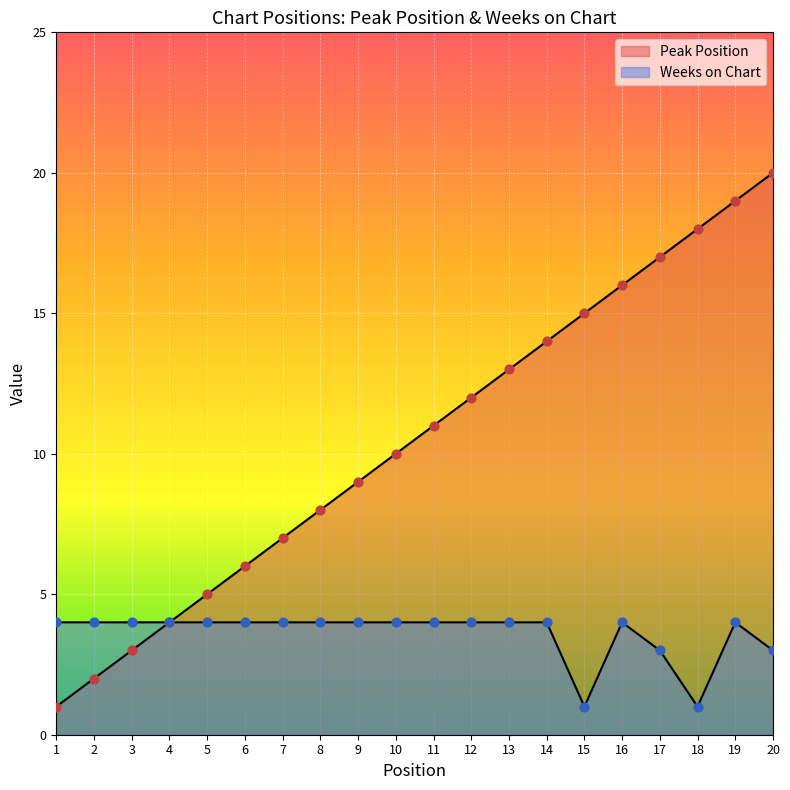

At how many categories does at least one series exceed 12?

8